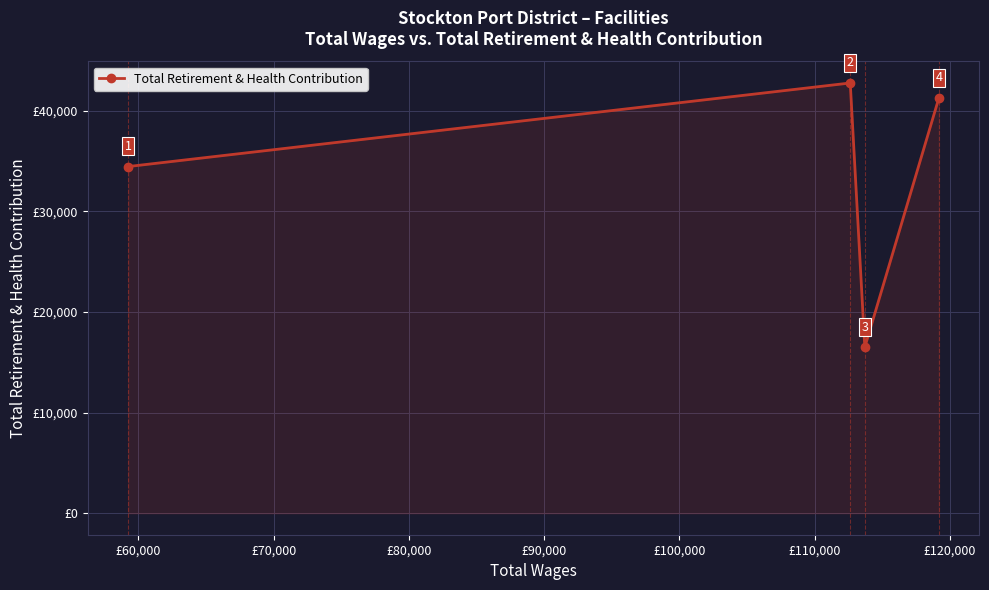

What is the greatest value displayed?

42774